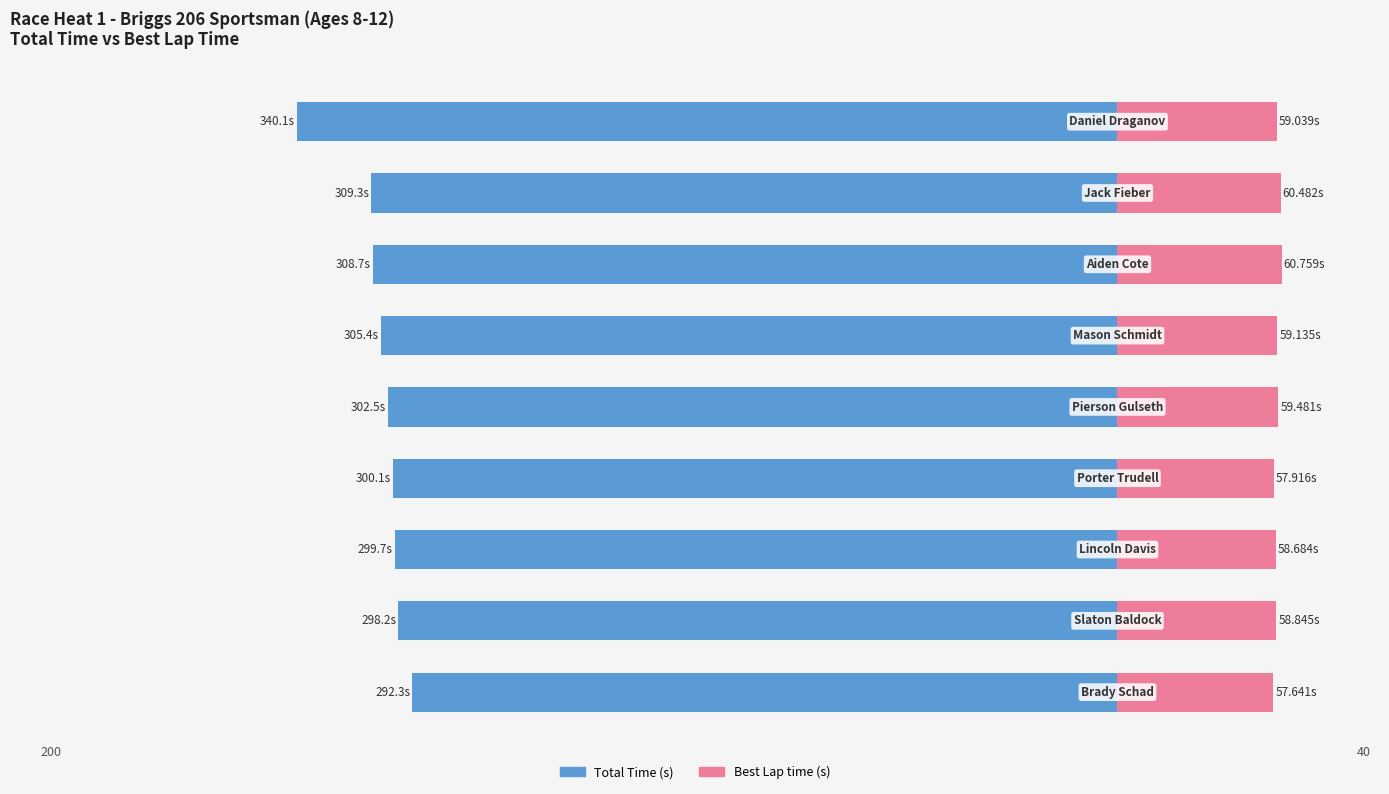

Are the bars horizontal?

Yes